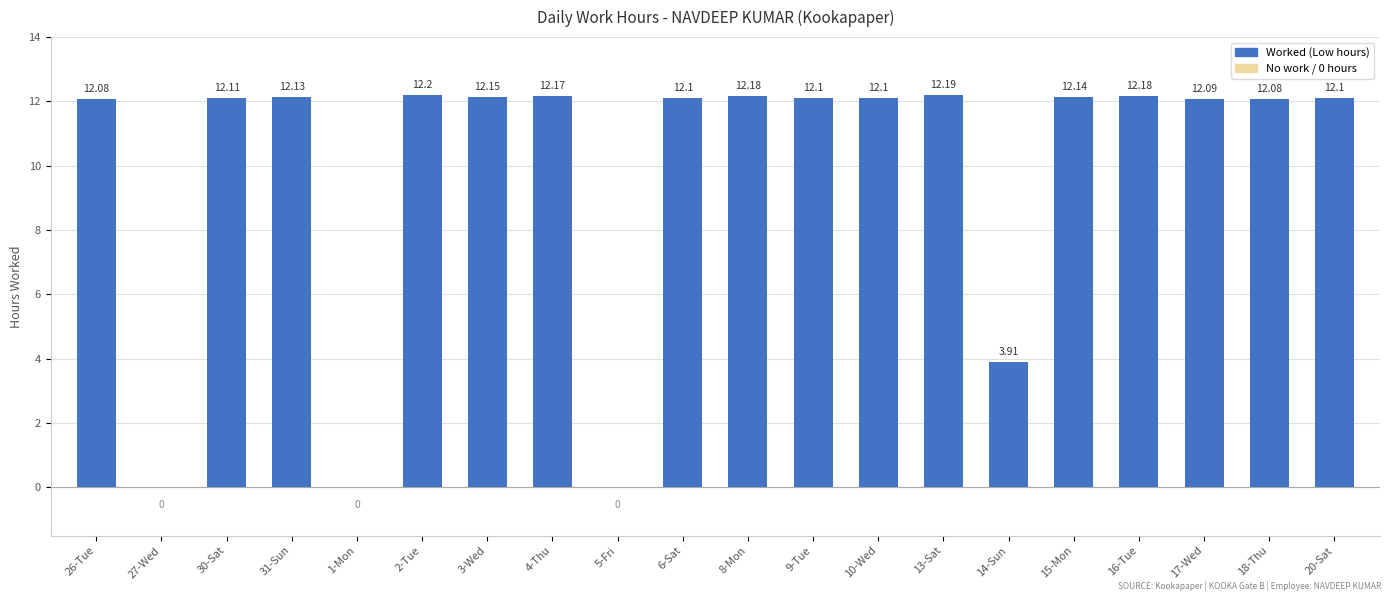

Between 18-Thu and 20-Sat, which is larger?

20-Sat